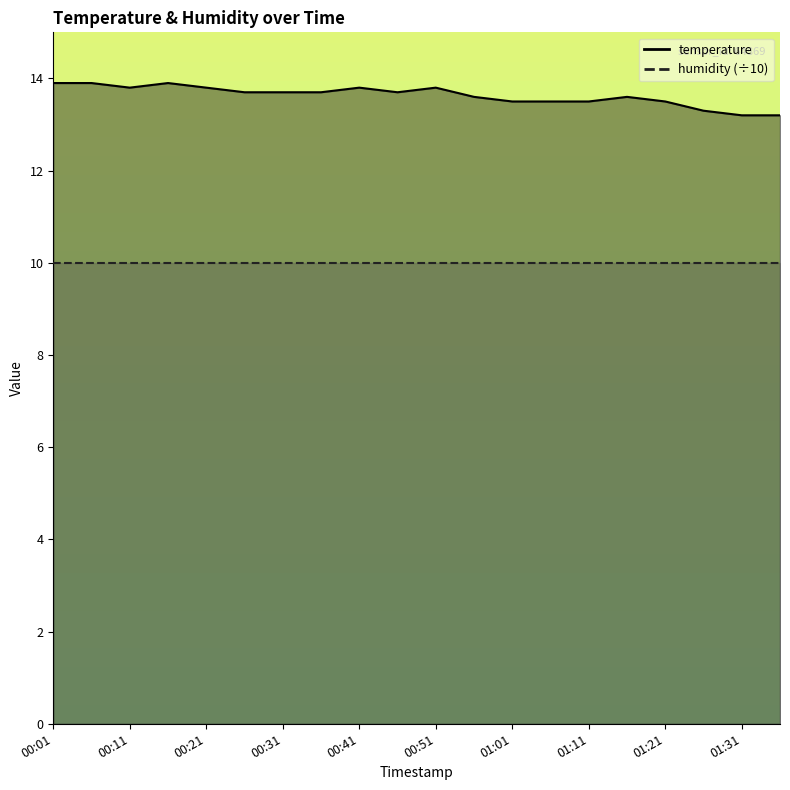

What is the change in value from 00:11 to 01:31?

-0.6